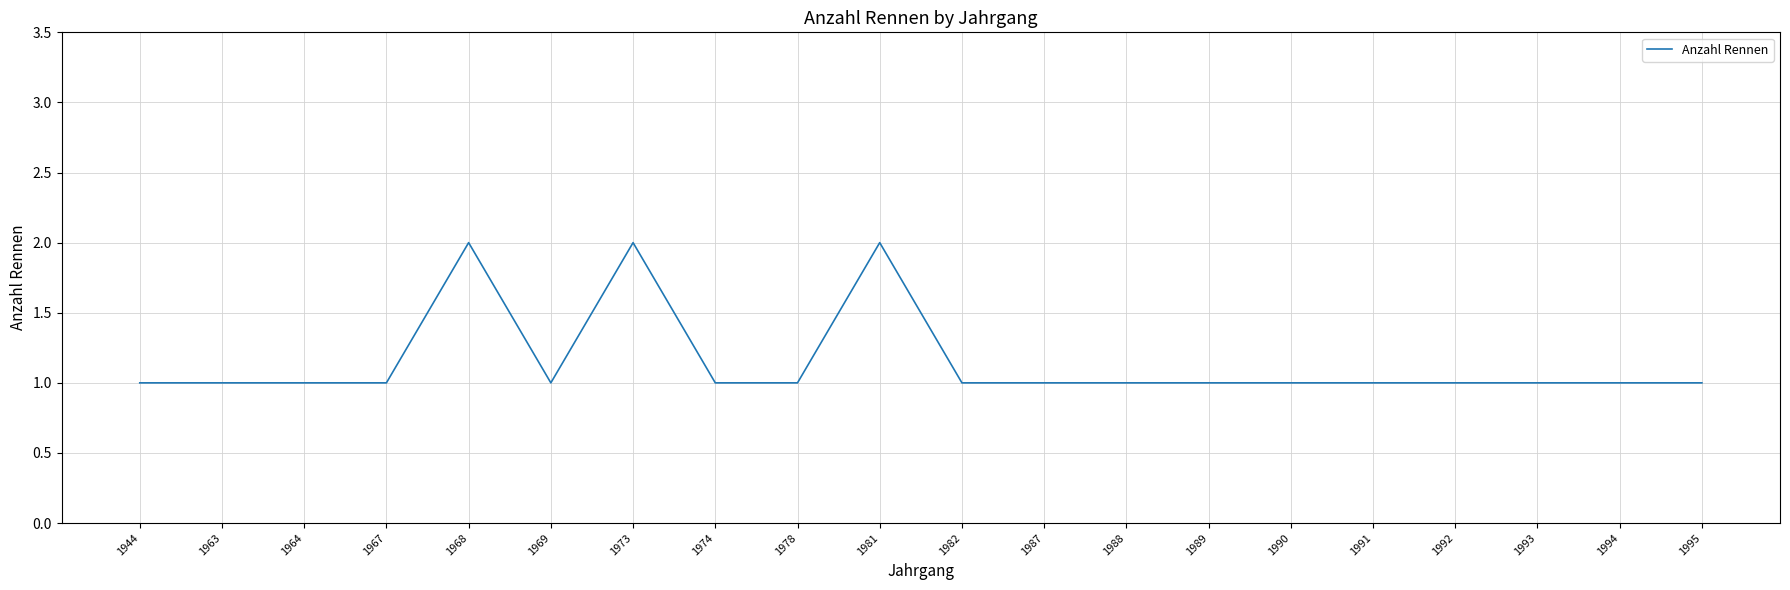

What is the difference between the maximum and minimum values?

1